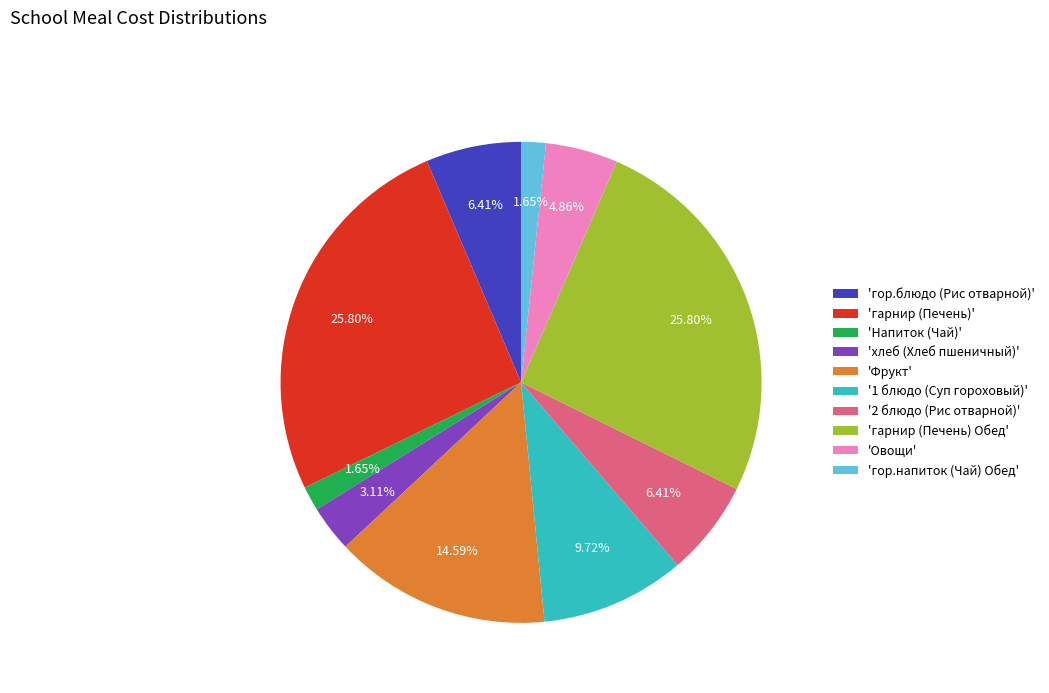

Which has a higher value, 'Фрукт' or 'гор.напиток (Чай) Обед'?

'Фрукт'